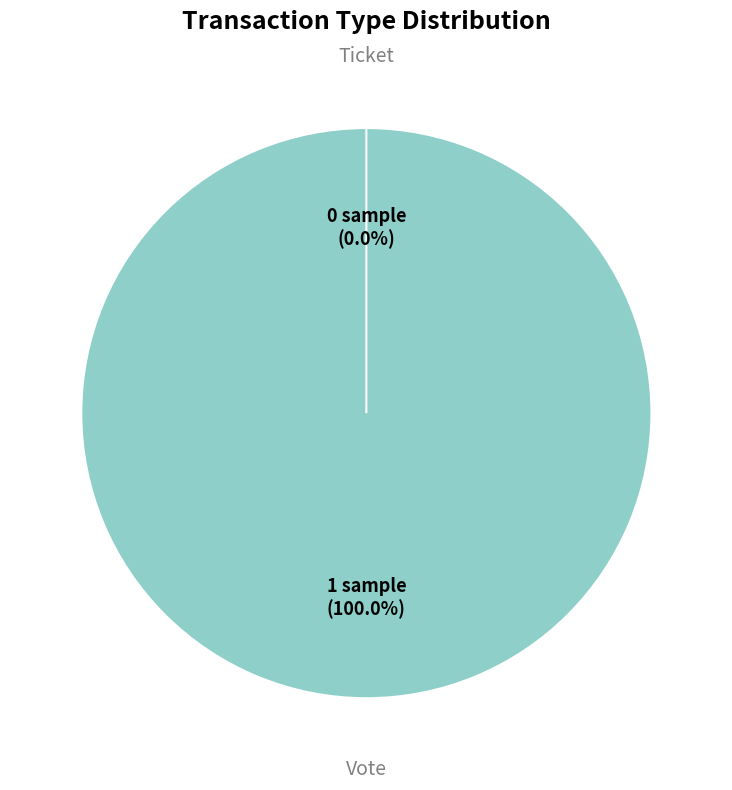

True or false: Ticket accounts for 0% of the total.

True